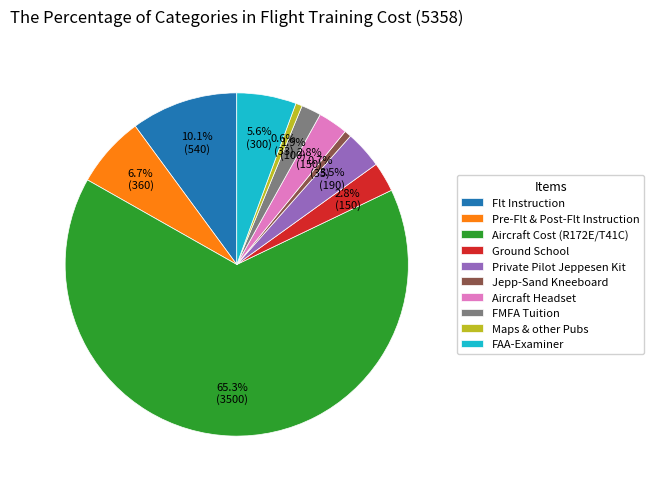

Which slice is the largest?

Aircraft Cost (R172E/T41C)